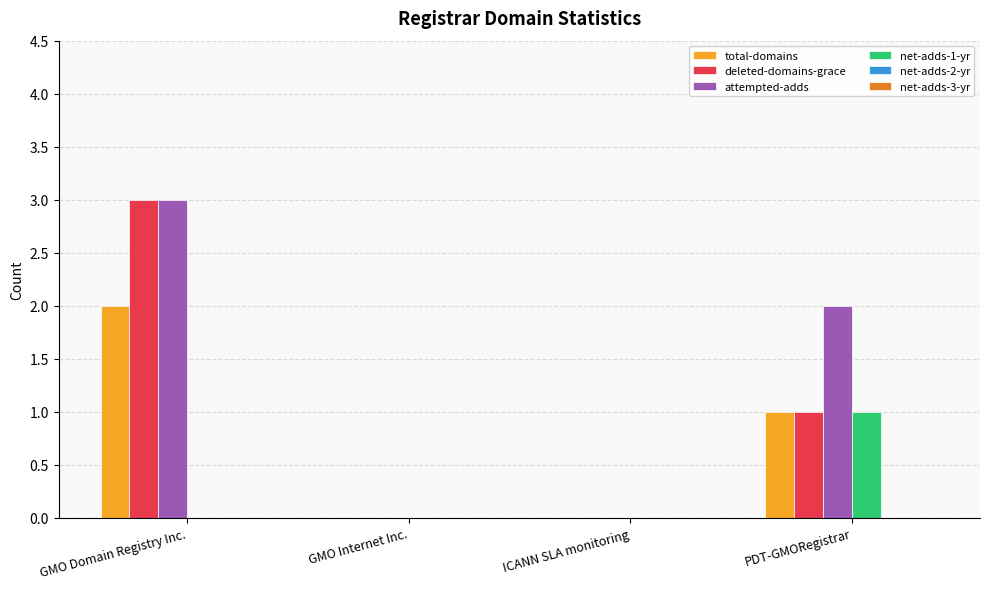

The attempted-adds series shows 1 at PDT-GMORegistrar. True or false?

False